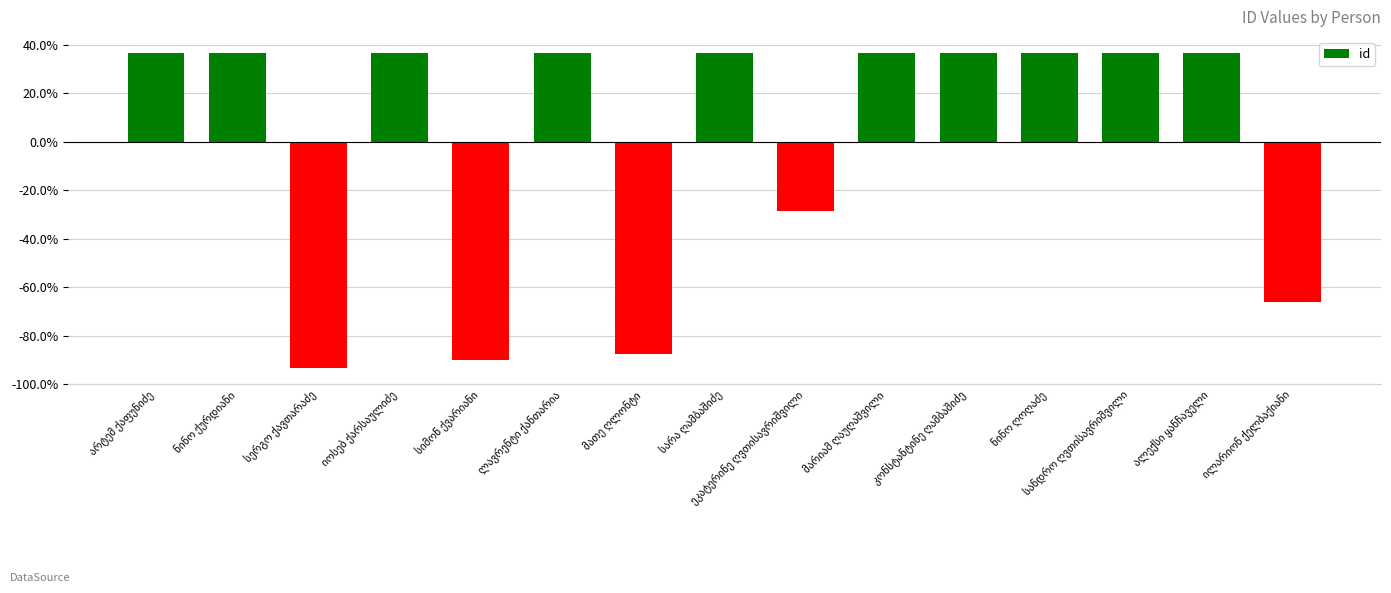

How many series are shown in this chart?

1